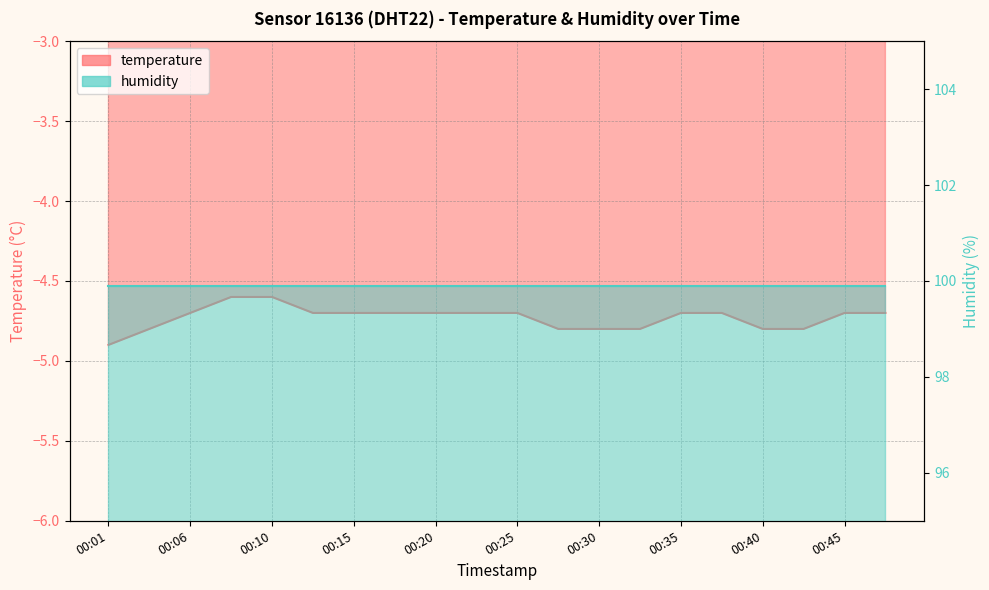

Which category has the highest value across all series?

00:08